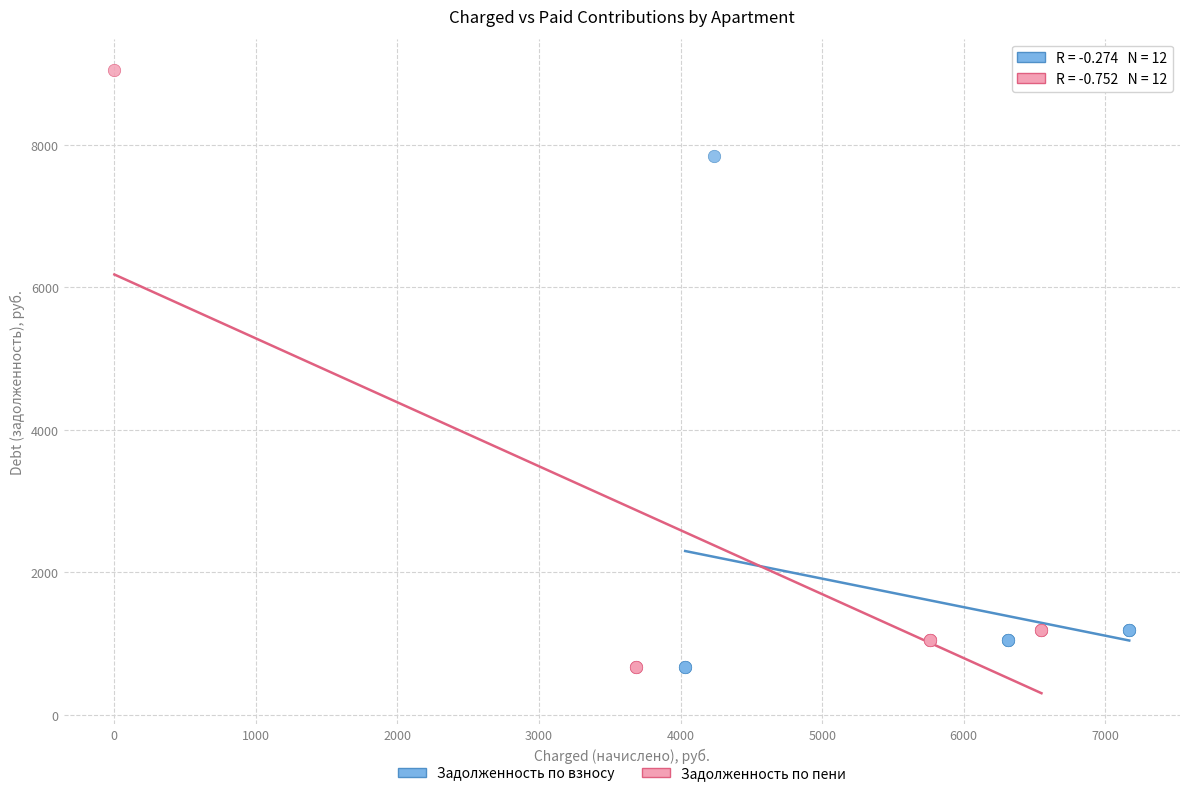

Which series has the largest Y range (max minus min)?

Задолженность по пени